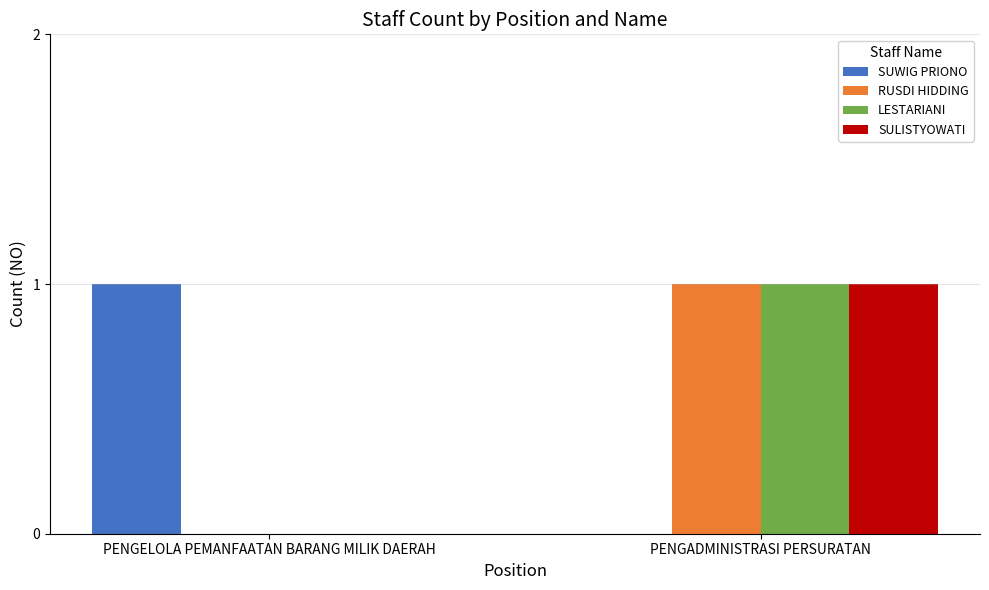

What is the spread (max minus min) of values at PENGELOLA PEMANFAATAN BARANG MILIK DAERAH?

1